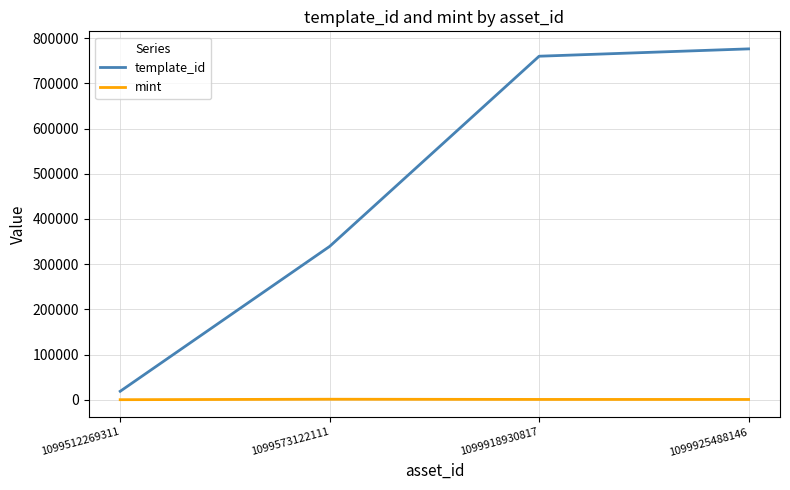

Is it true that mint equals 76 at 1099512269311?

True